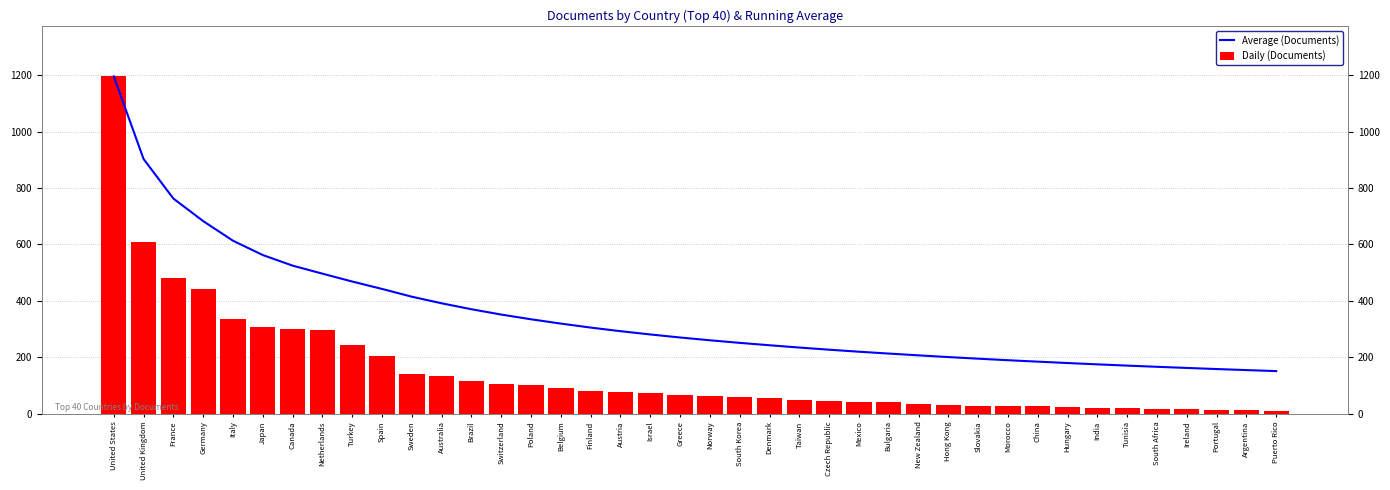

What position from the left is Norway?

21